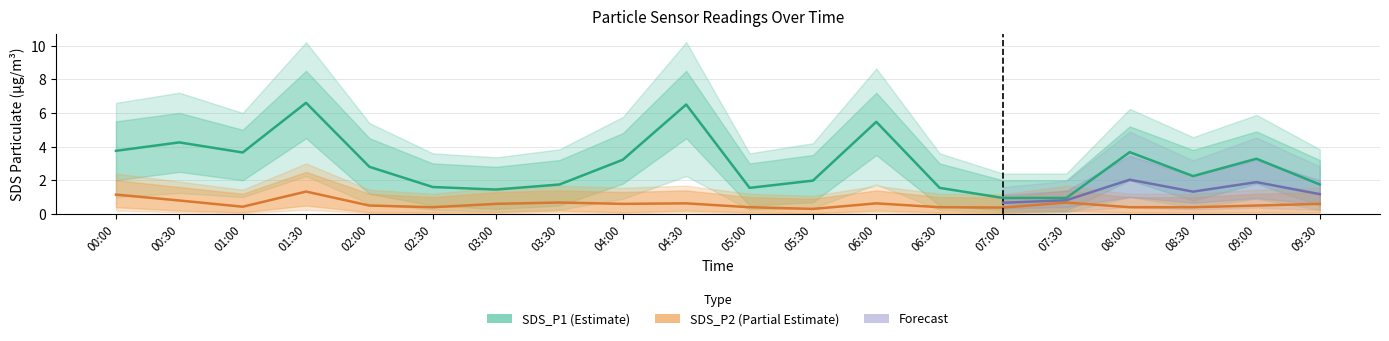

True or false: SDS_P1_upper and SDS_P1 cross at least once.

False